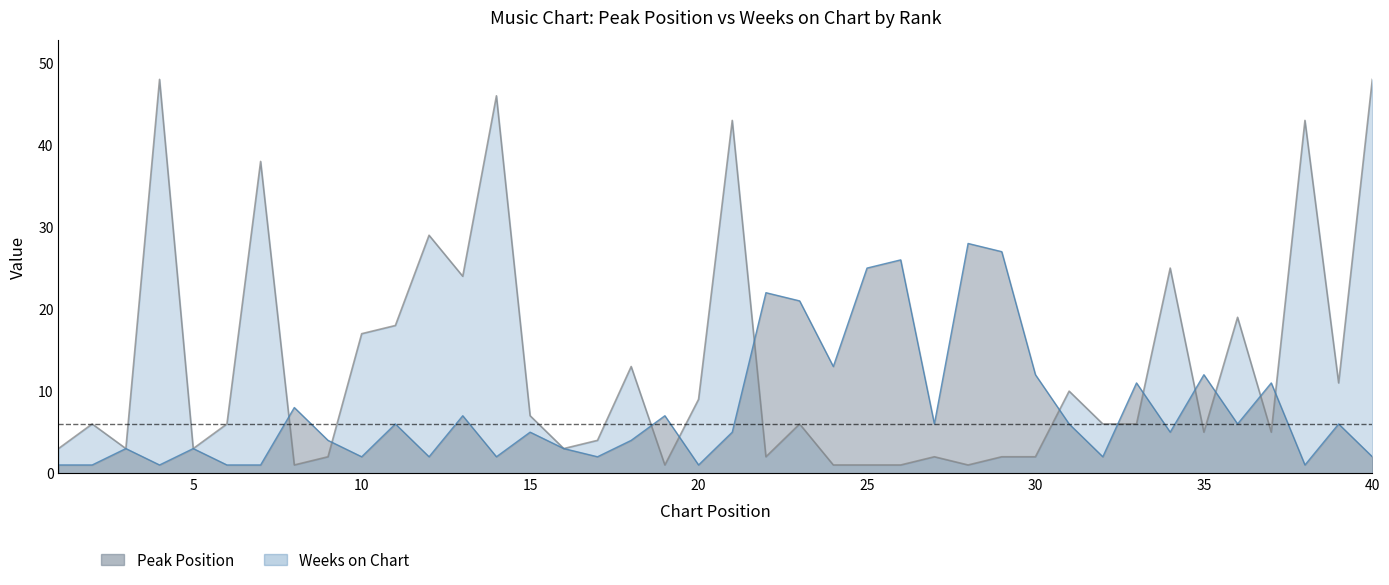

Reading right to left, list all the values displayed in this chart.

Peak Position: 2	6	1	11	6	12	5	11	2	6	12	27	28	6	26	25	13	21	22	5	1	7	4	2	3	5	2	7	2	6	2	4	8	1	1	3	1	3	1	1
Weeks on Chart: 48	11	43	5	19	5	25	6	6	10	2	2	1	2	1	1	1	6	2	43	9	1	13	4	3	7	46	24	29	18	17	2	1	38	6	3	48	3	6	3